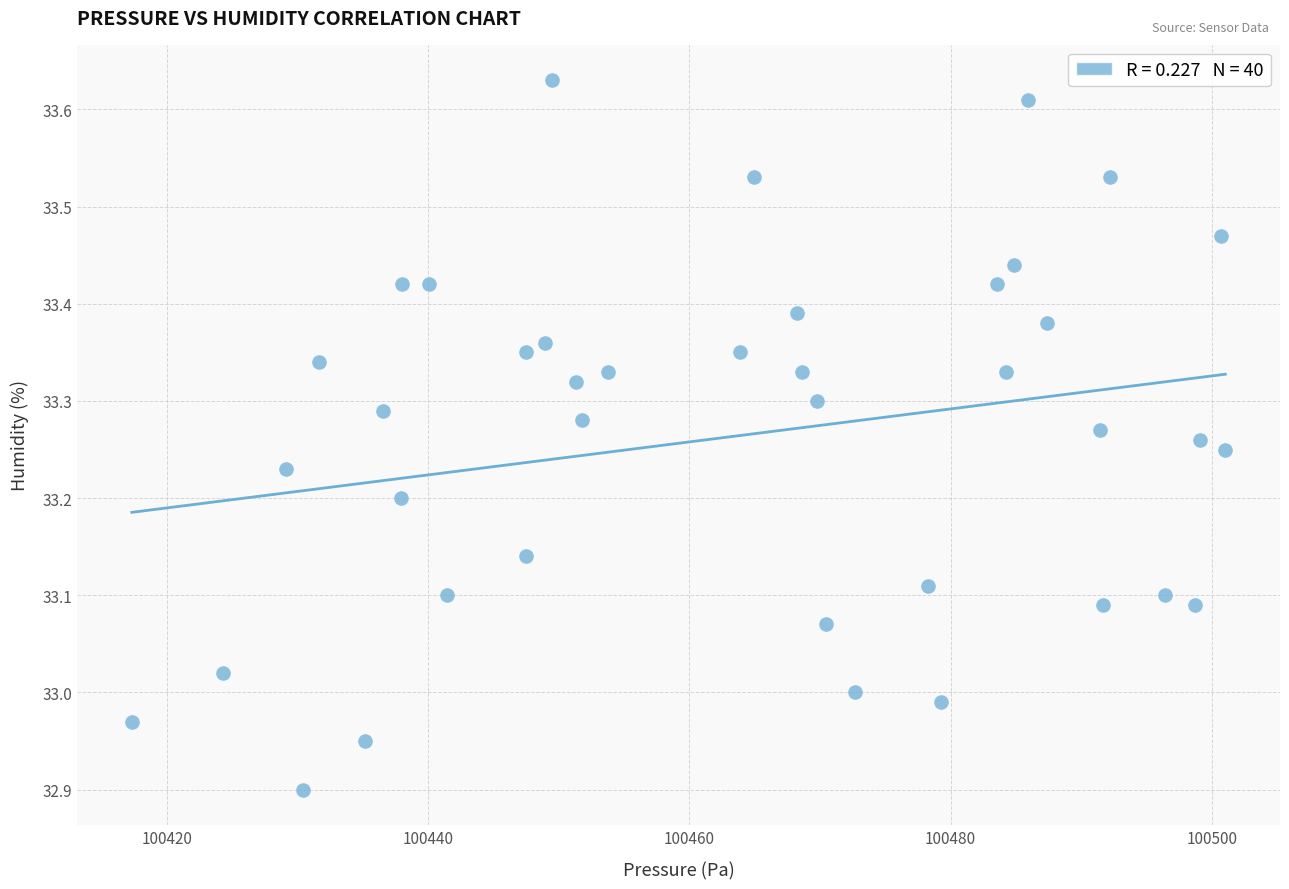

What is the range of Y values (max minus min)?

0.7